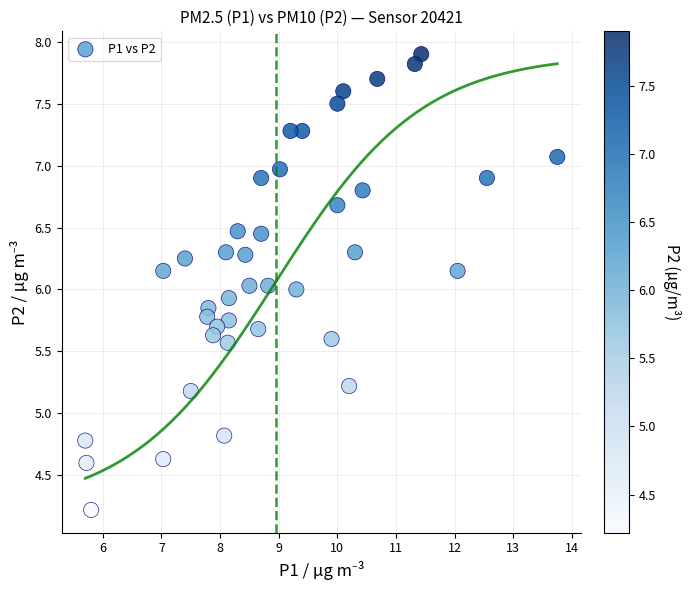

What is the range of Y values (max minus min)?

3.7